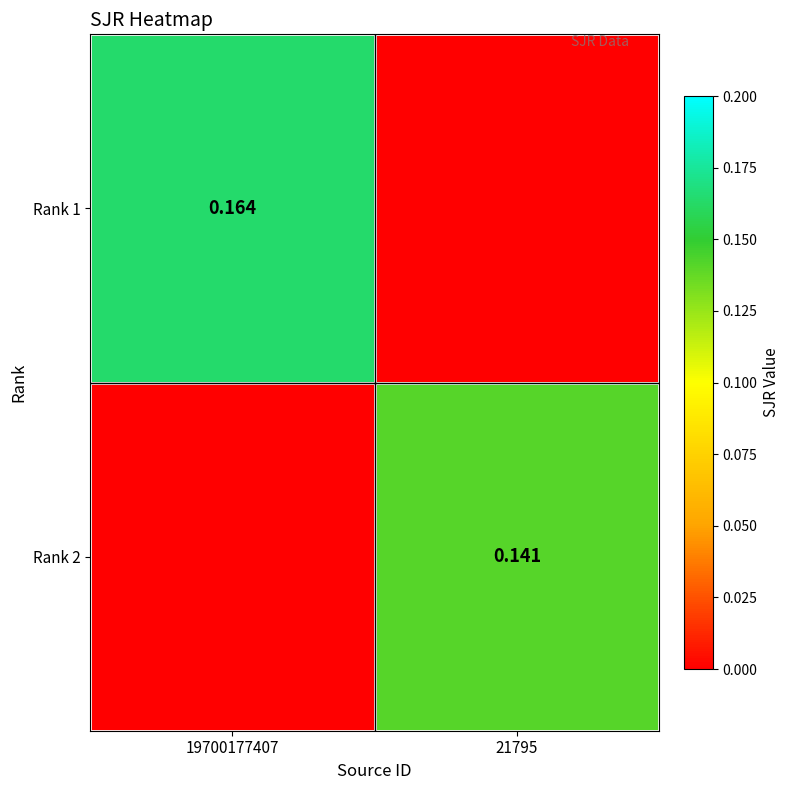

Rank the series by their maximum value, from lowest to highest.

Rank 2, Rank 1